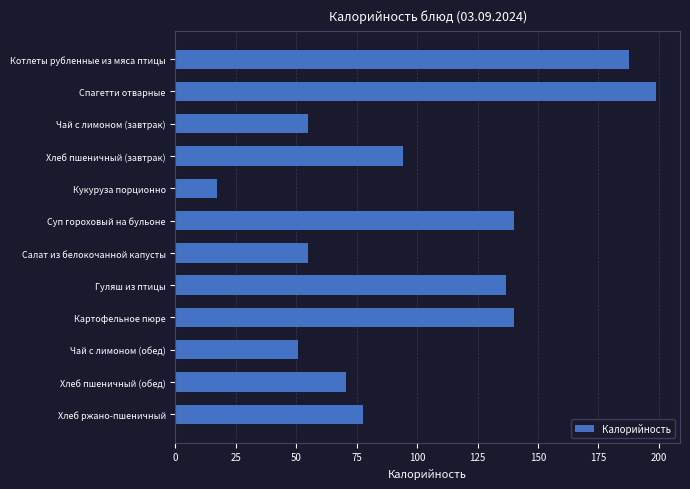

Between Чай с лимоном (обед) and Кукуруза порционно, which is larger?

Чай с лимоном (обед)